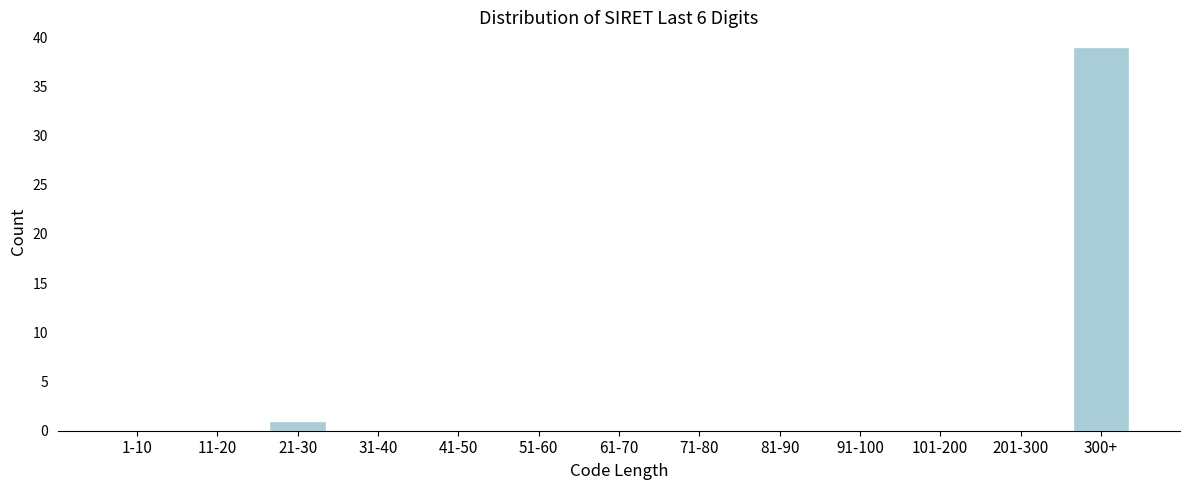

Reading left to right, what are all the values shown in this chart?

1-10=0	11-20=0	21-30=1	31-40=0	41-50=0	51-60=0	61-70=0	71-80=0	81-90=0	91-100=0	101-200=0	201-300=0	300+=39